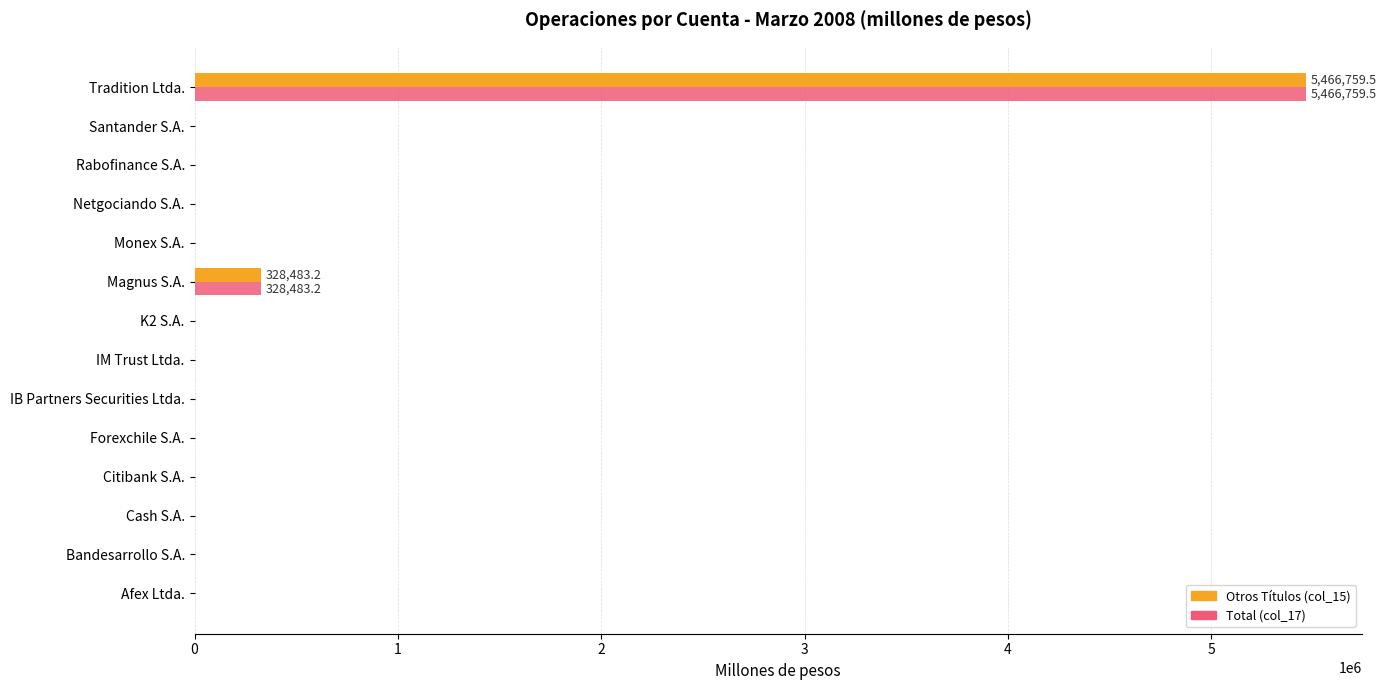

At which label does Otros Títulos (col_15) reach its peak?

Tradition Ltda.